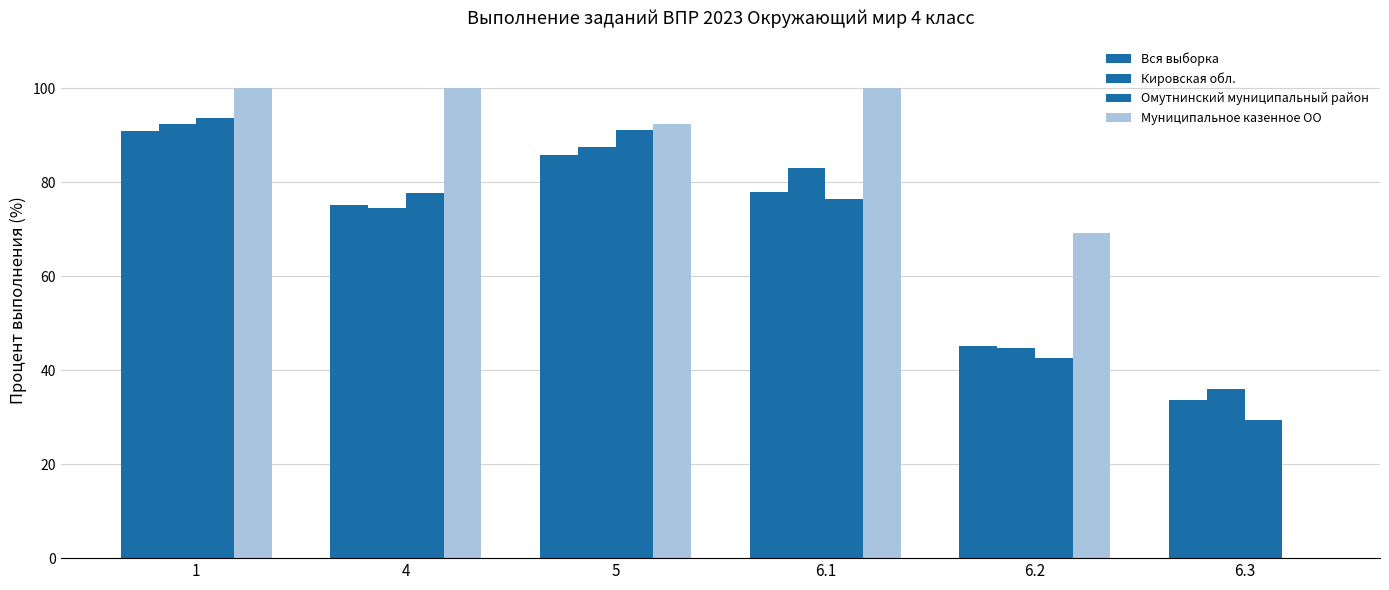

Are the bars grouped side by side (vs. stacked)?

Yes